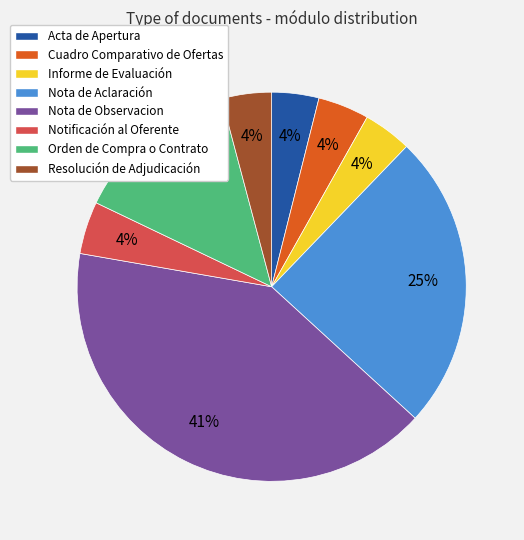

To the nearest percent, what portion does Nota de Observacion represent?

41%